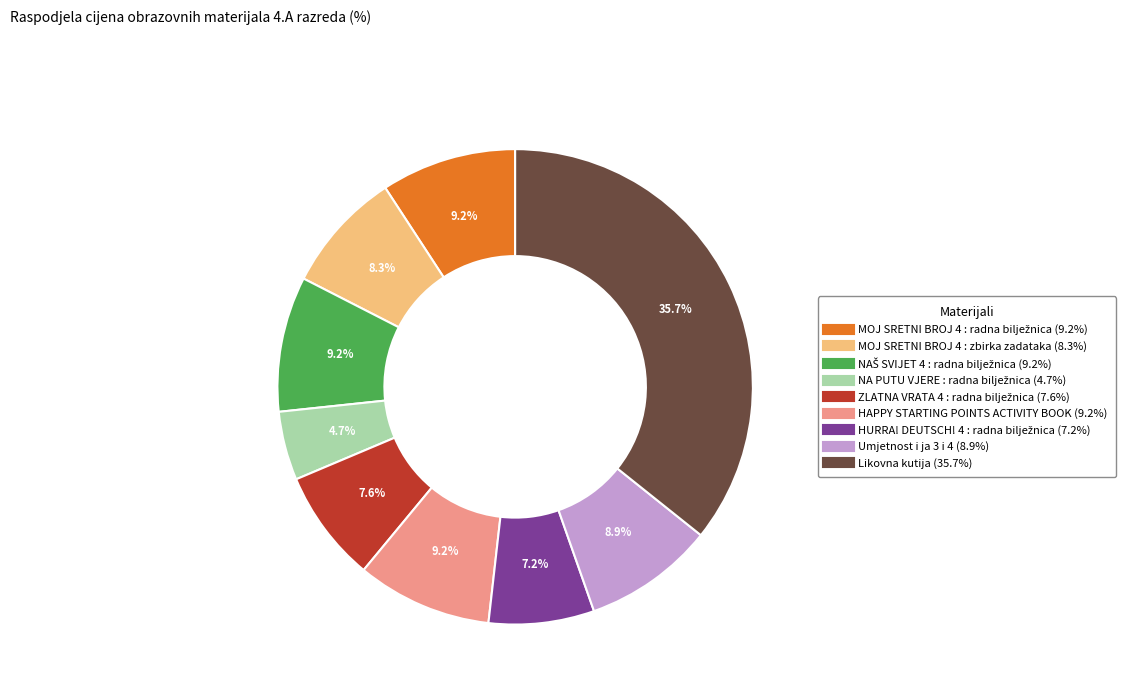

Is there a majority slice in this chart?

No